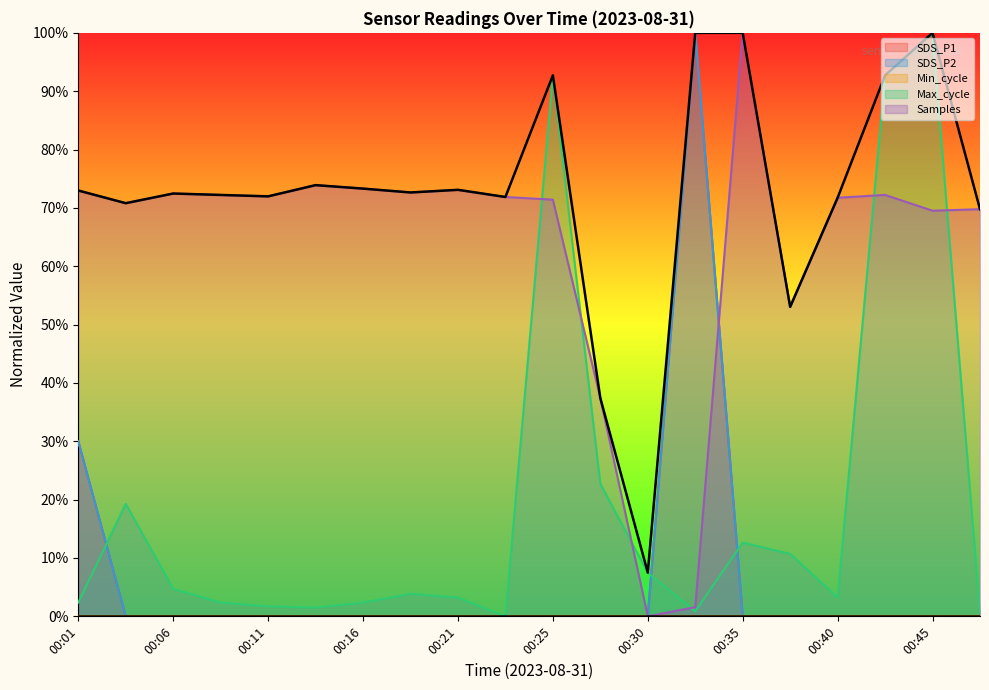

Which label corresponds to the smallest value in the chart?

00:04